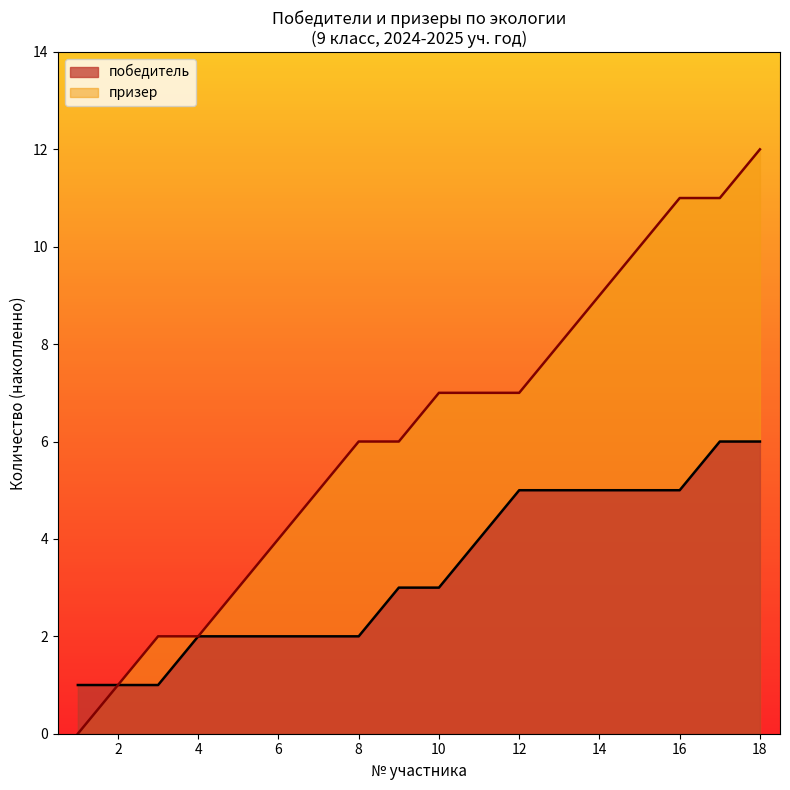

At which category is the sum across all series the highest?

18